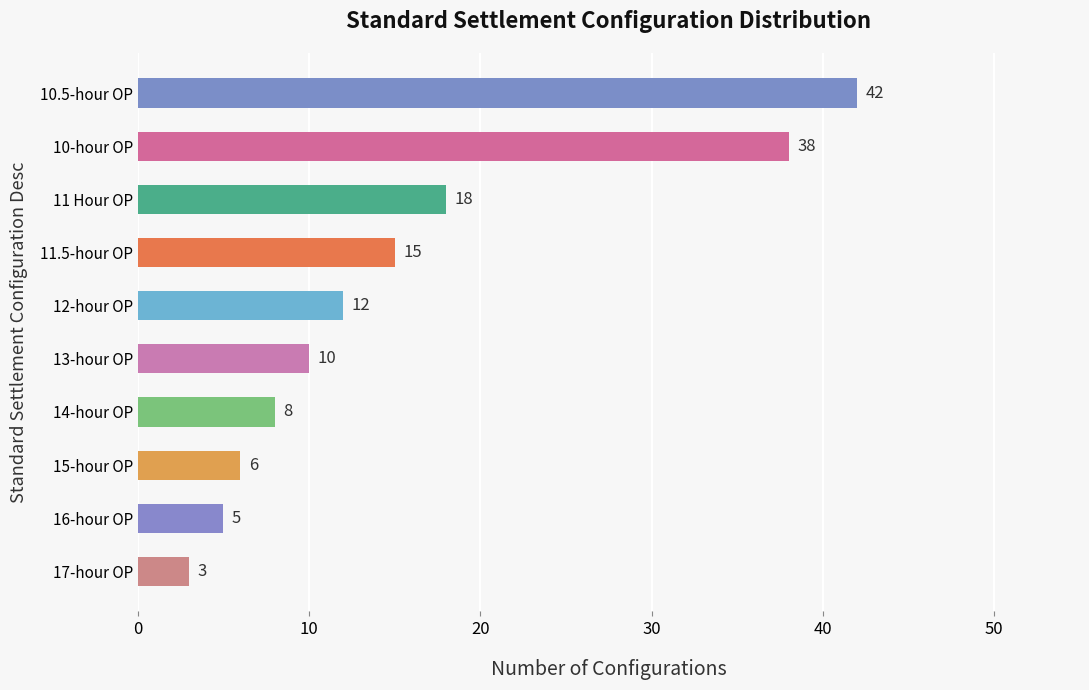

The chart shows a value of 14 at 14-hour OP. True or false?

False